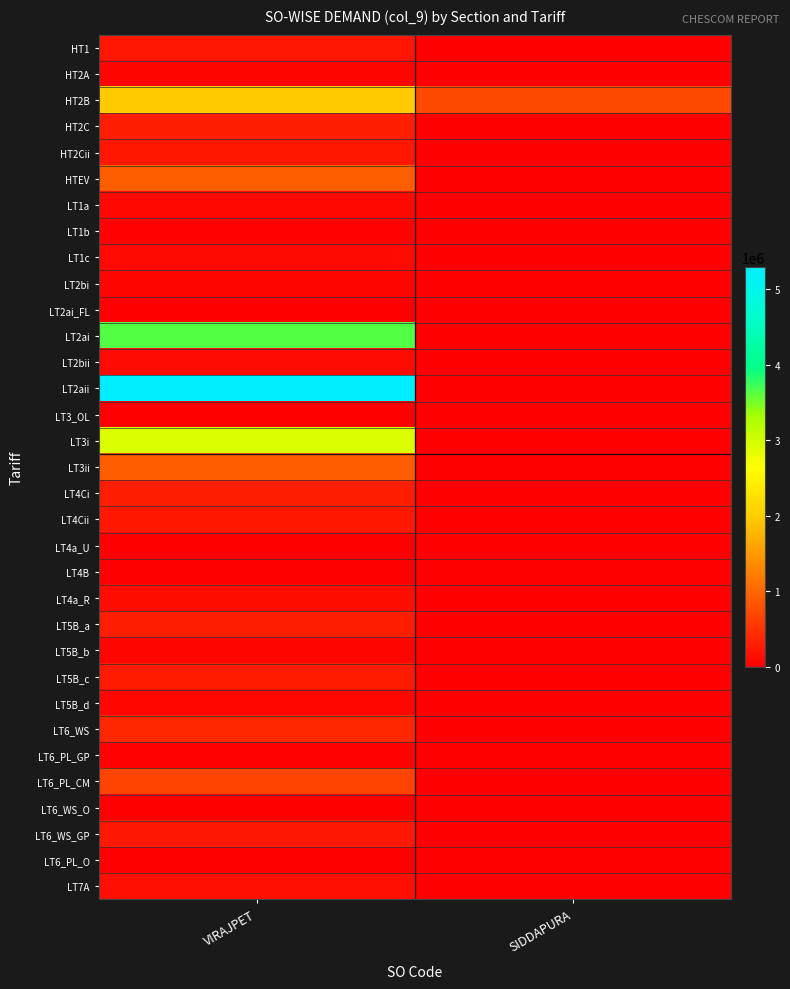

Rank the series by their maximum value, from highest to lowest.

LT2aii, LT2ai, LT3i, HT2B, HTEV, LT3ii, LT6_PL_CM, LT6_WS, HT2C, LT4Ci, LT5B_a, LT5B_c, LT6_WS_GP, LT4Cii, HT2Cii, HT1, LT7A, LT4a_R, LT2bii, LT1c, LT1a, LT5B_d, LT2bi, HT2A, LT5B_b, LT1b, LT6_PL_GP, LT3_OL, LT6_WS_O, LT6_PL_O, LT2ai_FL, LT4a_U, LT4B